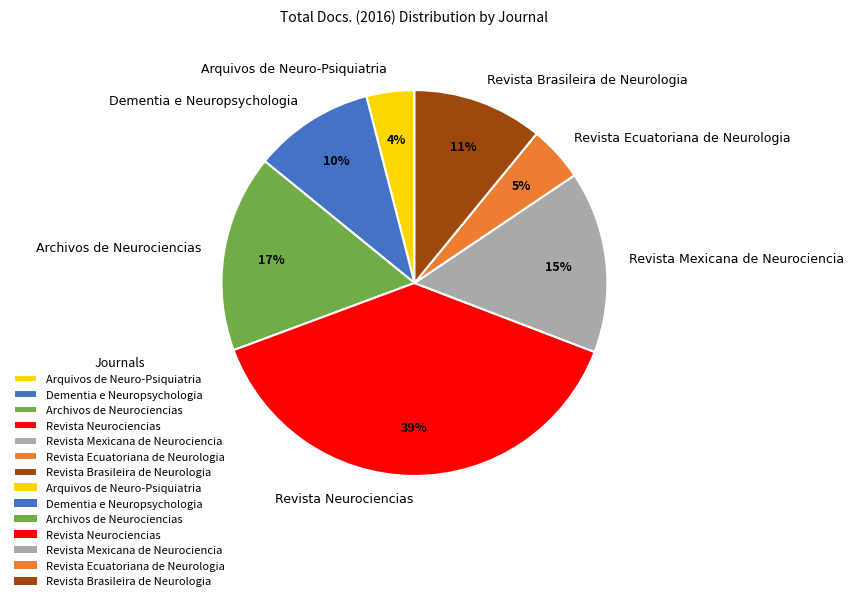

How many segments does this pie chart have?

7